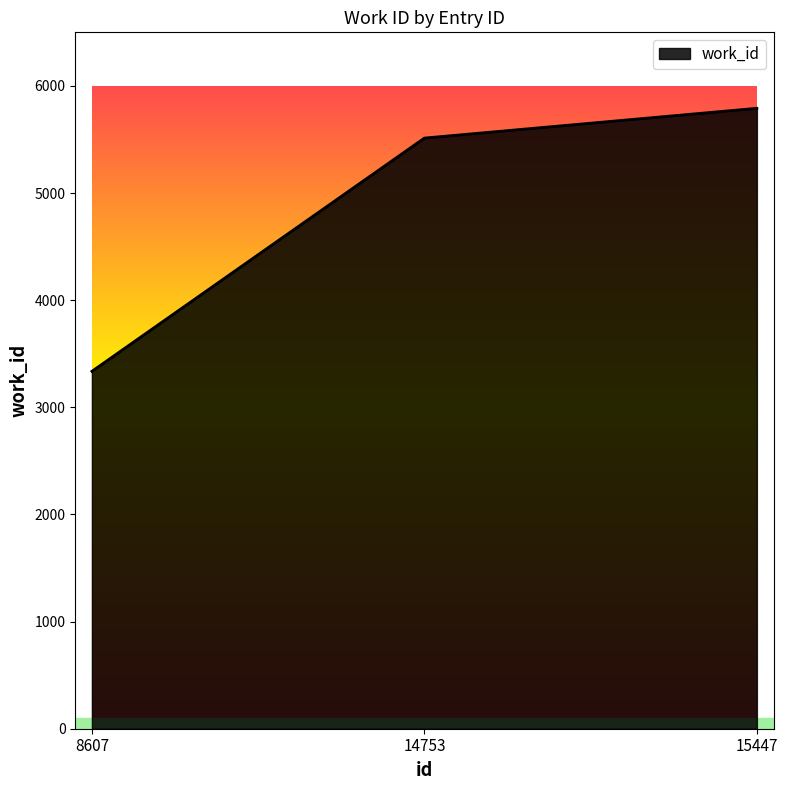

What is the difference between the maximum and minimum values?

2455